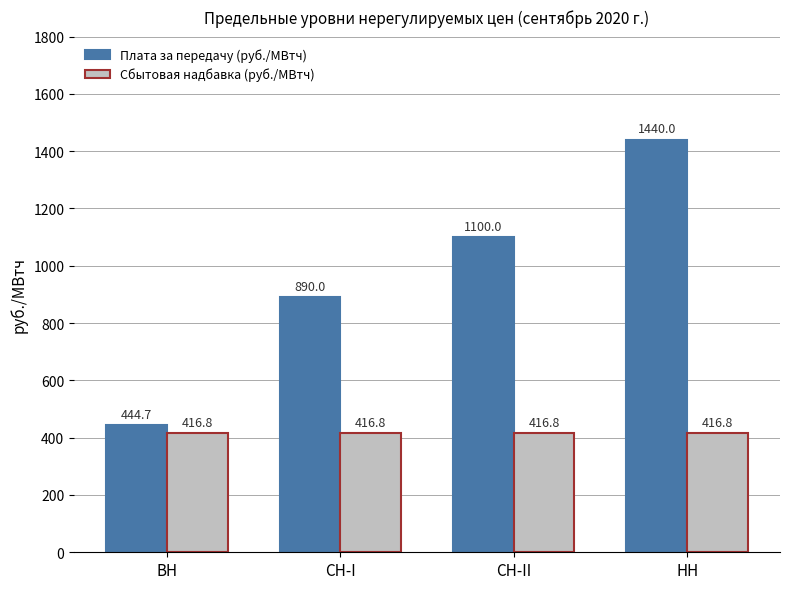

Rank the categories by Плата за передачу (руб./МВтч) value from highest to lowest.

НН, СН-II, СН-I, ВН